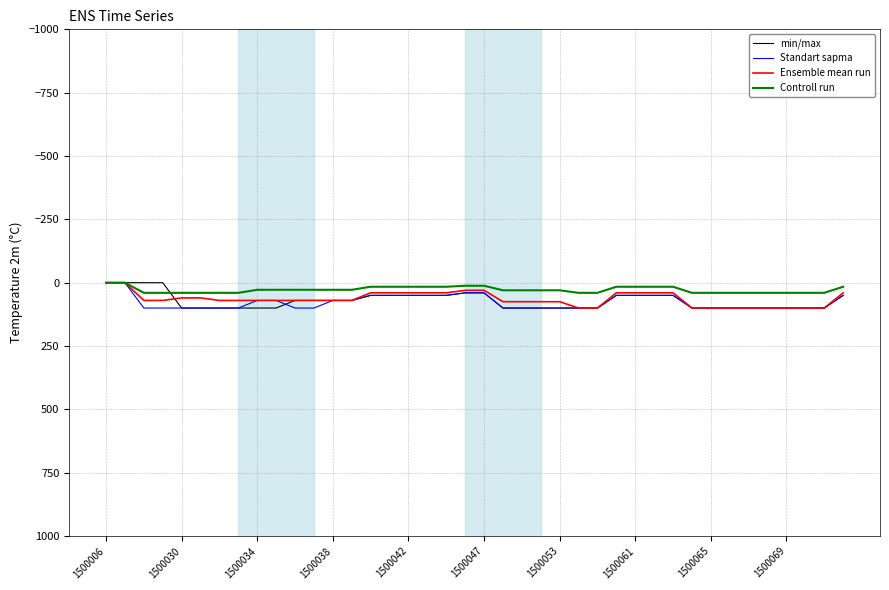

At how many categories does at least one series exceed 60?

26